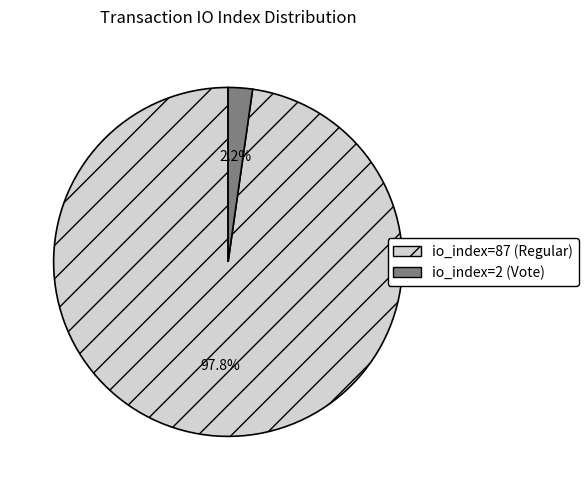

To the nearest percent, what is the combined percentage of io_index=87 (Regular) and io_index=2 (Vote)?

100%